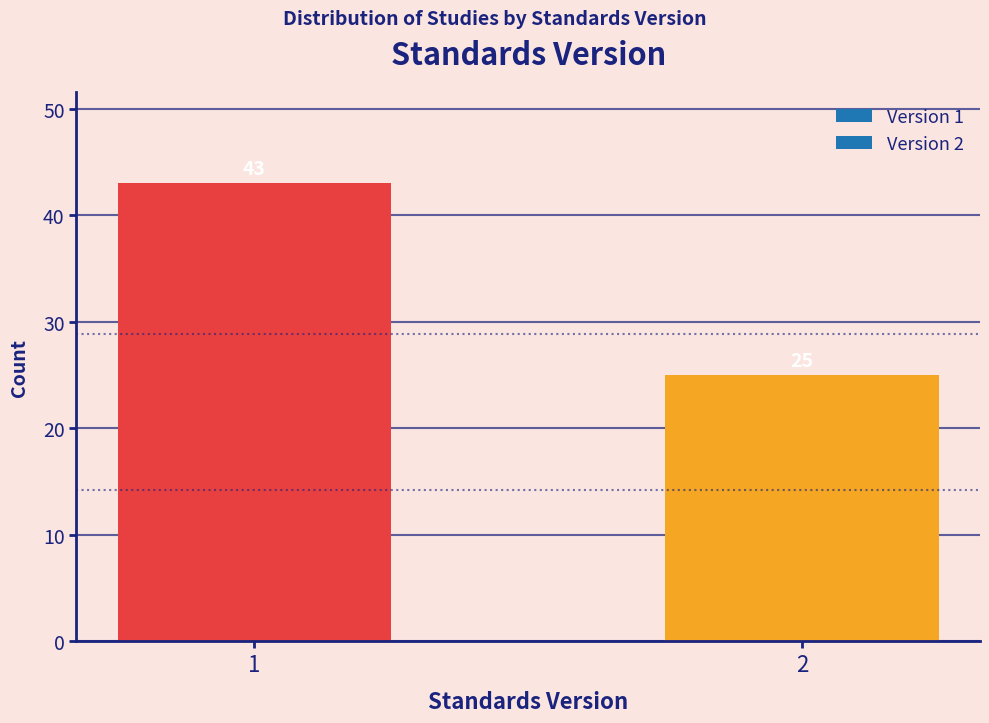

Reading left to right, transcribe all the data shown in this chart.

43	25